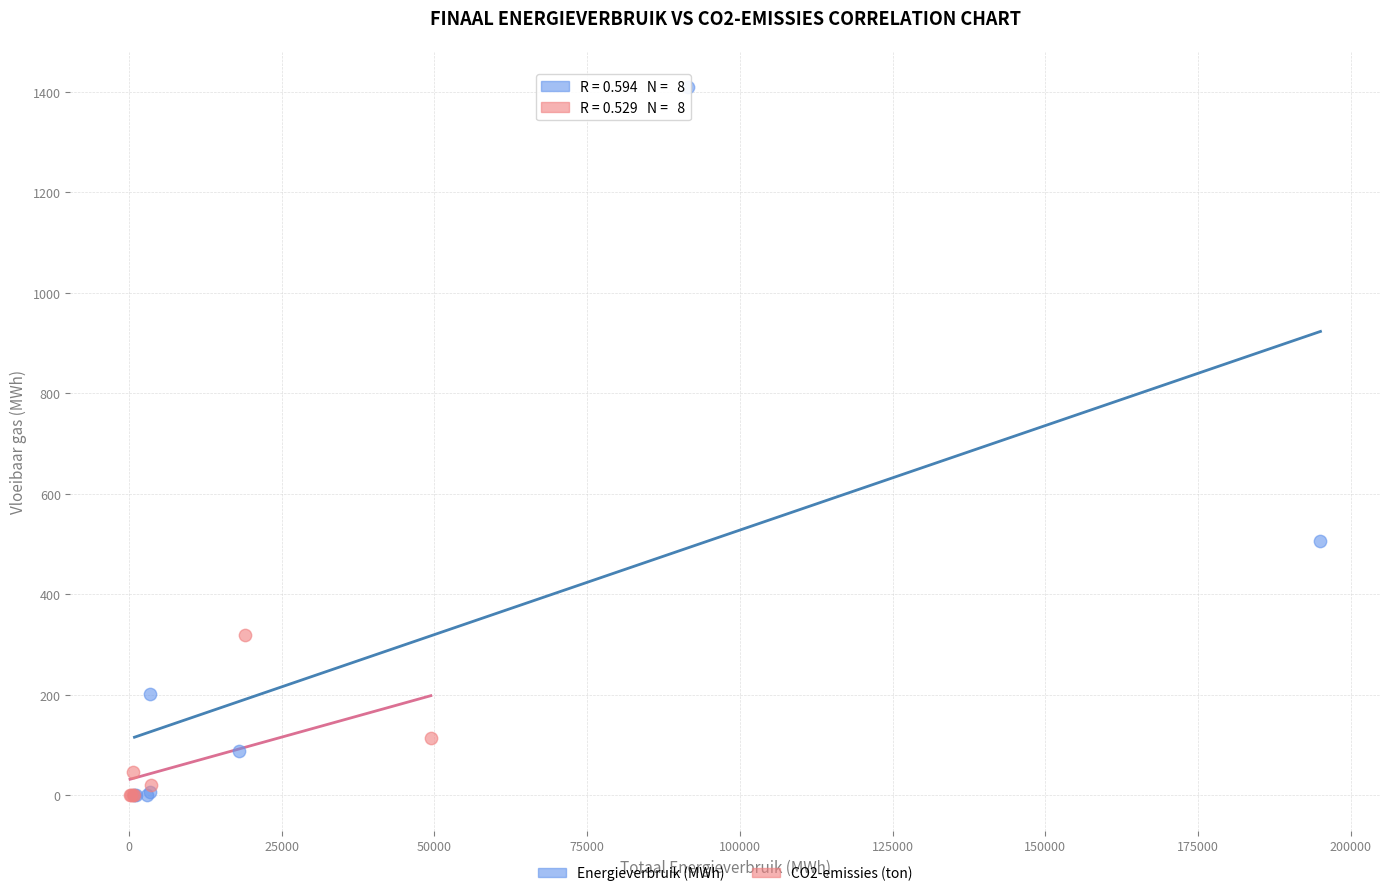

Which series has the largest Y range (max minus min)?

Energieverbruik (MWh)